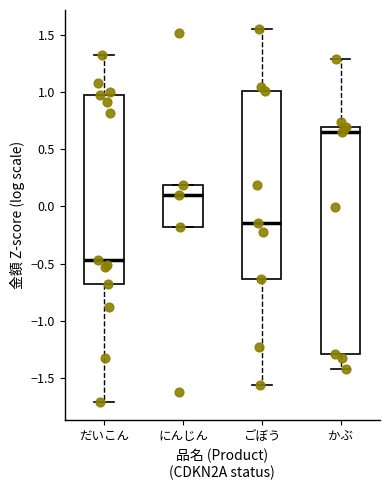

Reading left to right, read every box against the y-axis: the position of its median line, the range the box covers, and the ends of its whiskers. The values are not printed on the chart, so give them approximately, as read against the axis.

だいこん: median -0.45, box -0.70 to 0.95, whiskers -1.70 to 1.30
にんじん: median 0.10, box -0.20 to 0.20, whiskers -0.20 to 0.20
ごぼう: median -0.15, box -0.65 to 1.00, whiskers -1.55 to 1.55
かぶ: median 0.65, box -1.30 to 0.70, whiskers -1.40 to 1.30